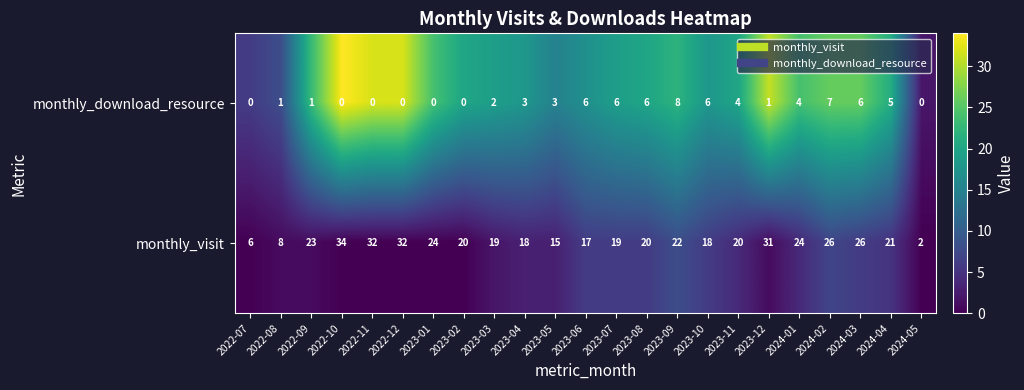

What is the difference between the maximum and second lowest values in the monthly_download_resource series?

8